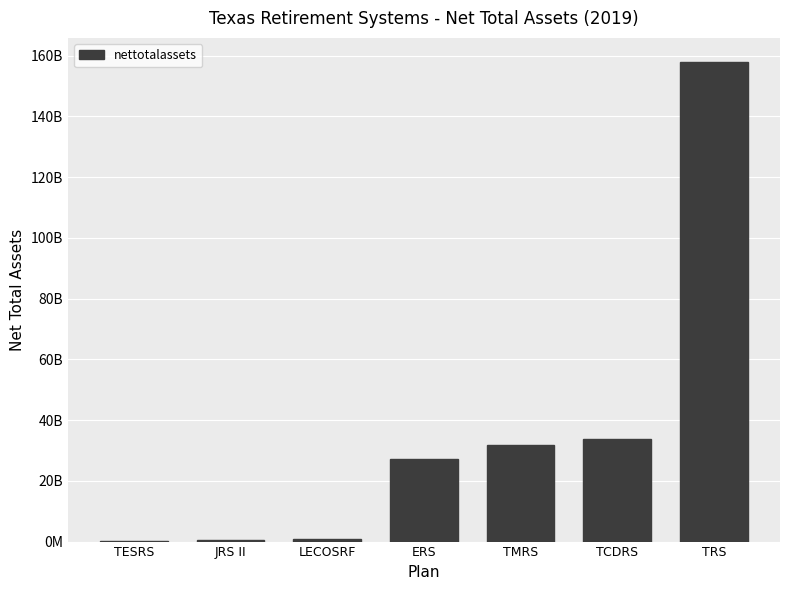

Are the bars horizontal?

No